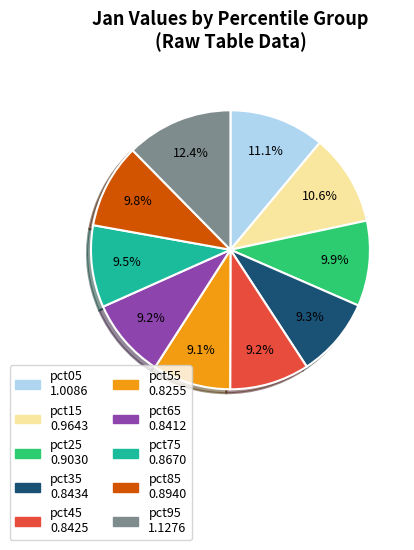

What is the largest slice in the pie chart?

pct95